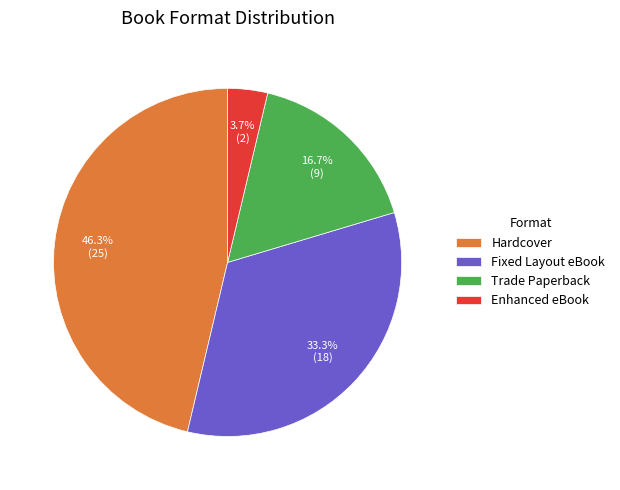

What percentage is the Fixed Layout eBook slice, to the nearest percent?

33%